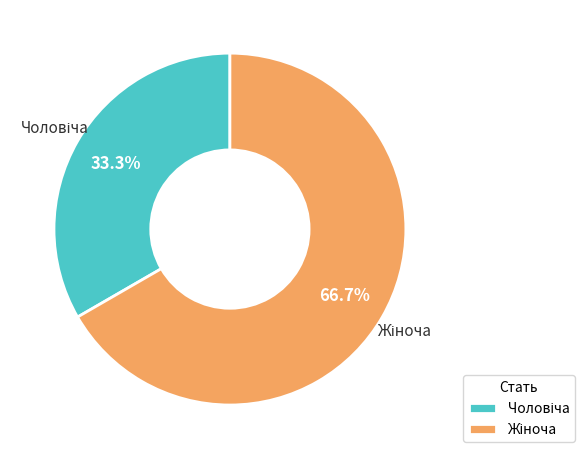

Does any single category account for the majority?

Yes